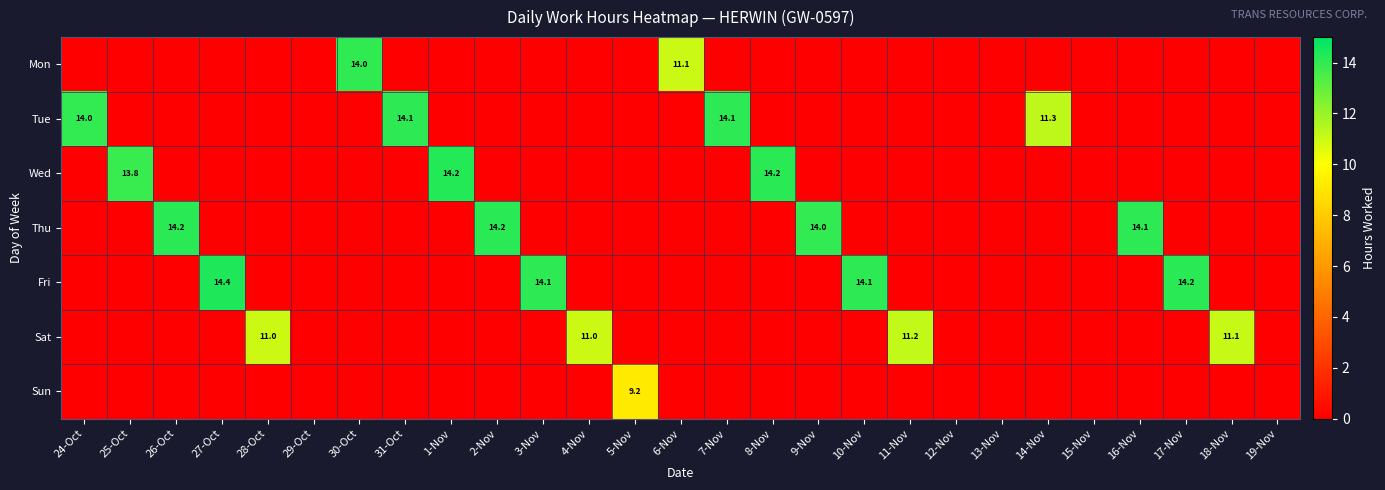

At how many categories does at least one series exceed 2?

22